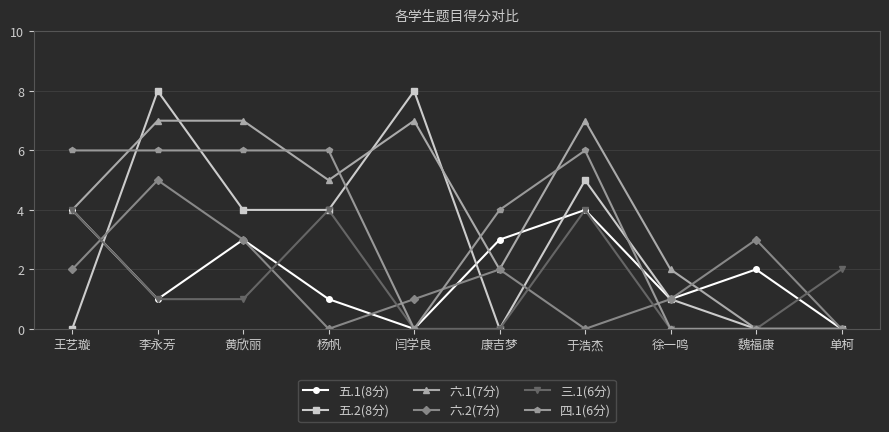

What are all the series names shown in the legend?

五.1(8分), 五.2(8分), 六.1(7分), 六.2(7分), 三.1(6分), 四.1(6分)